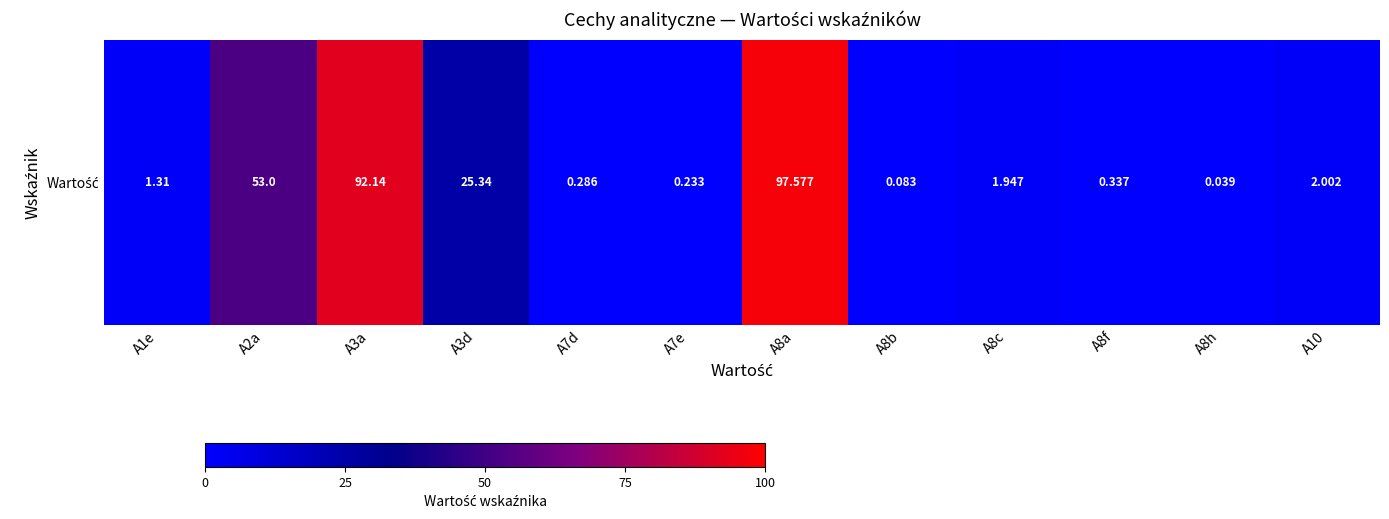

Reading left to right, list all the values displayed in this chart.

1.3	53.0	92.1	25.3	0.3	0.2	97.6	0.1	1.9	0.3	0.0	2.0